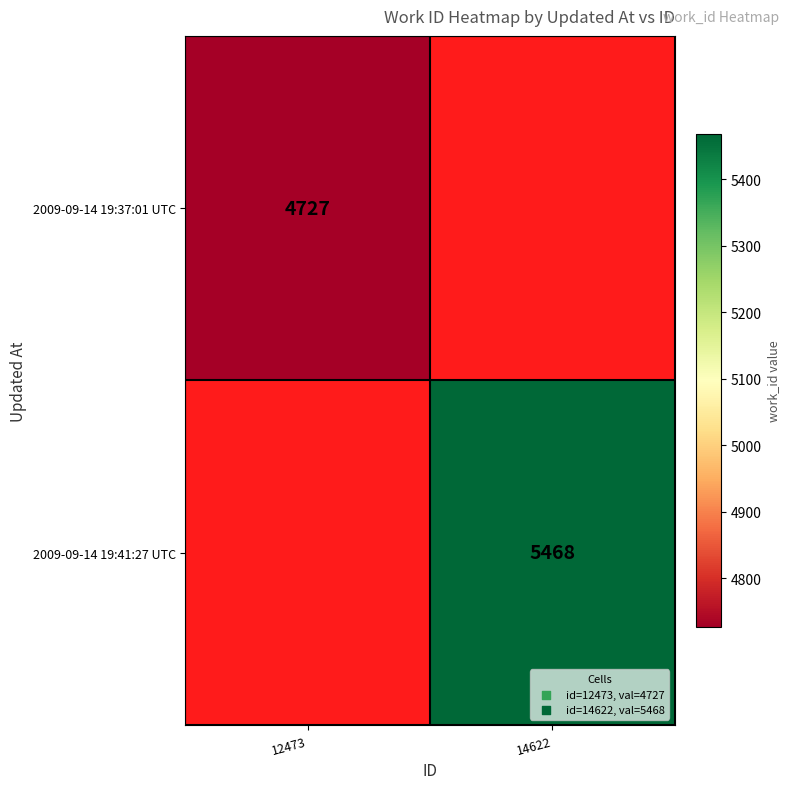

The 2009-09-14 19:37:01 UTC series shows 4727 at 12473. True or false?

True